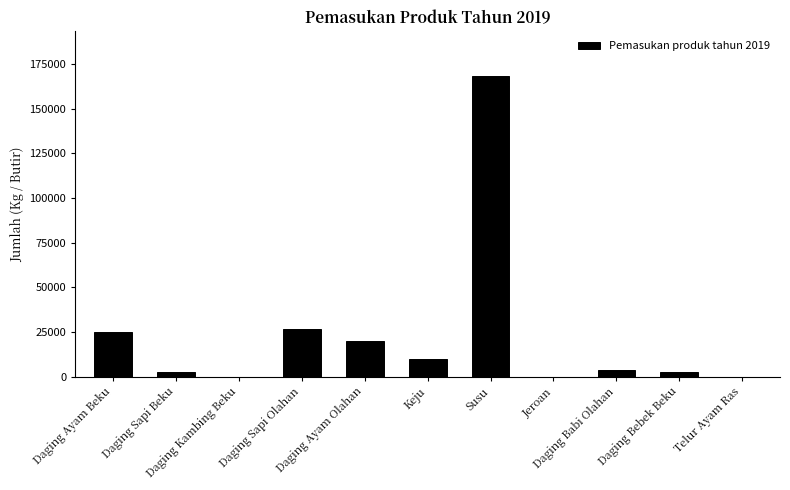

What is the sum of all values?

257988